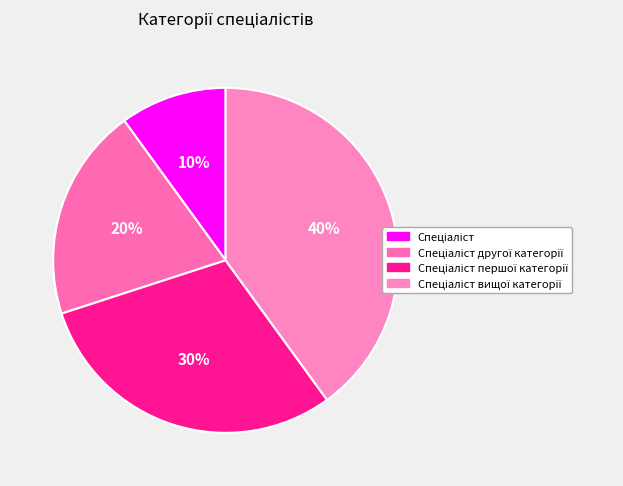

Which slice is the largest?

Спеціаліст вищої категорії